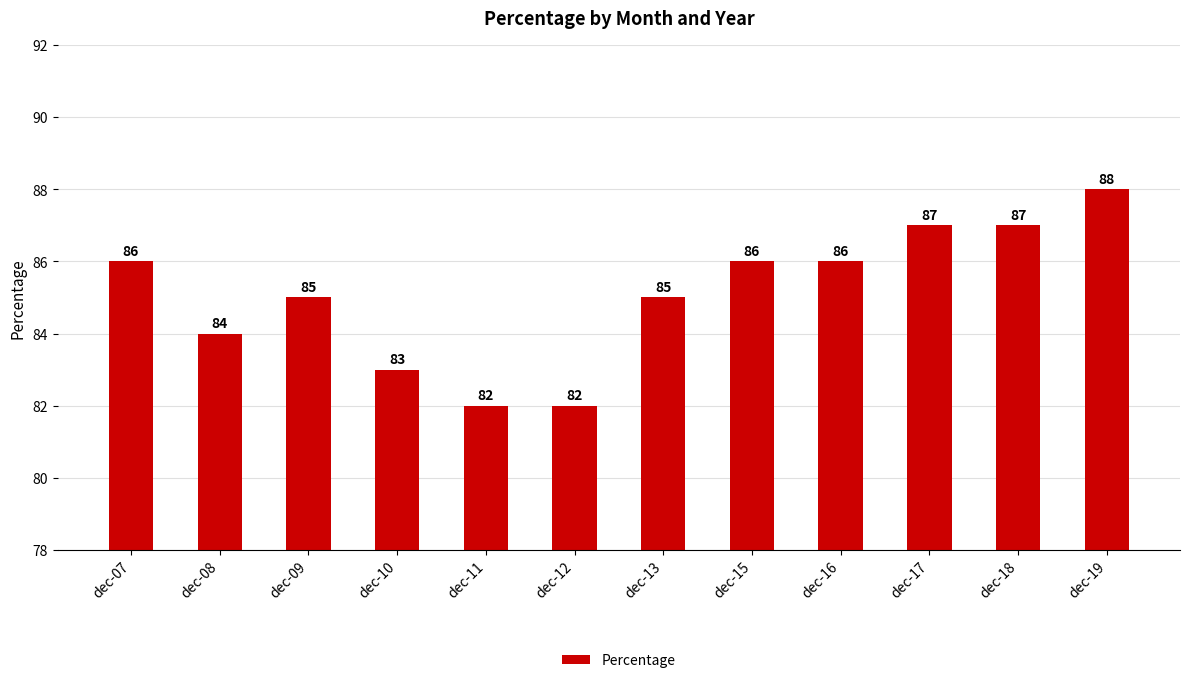

What is the ratio of the value at dec-19 to the value at dec-15?

1.0